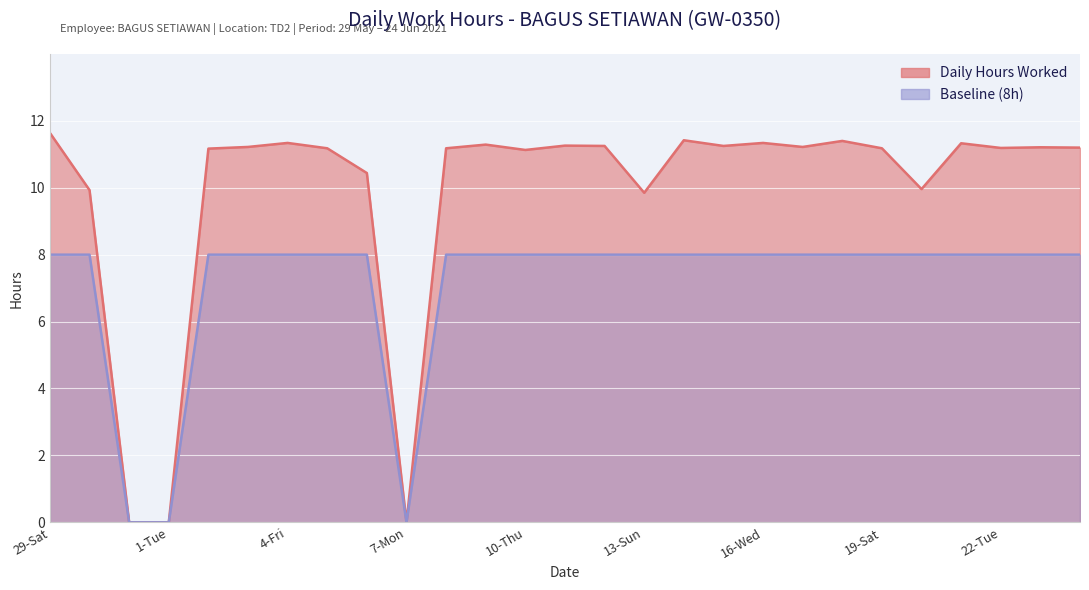

Count the number of categories in the chart.

27